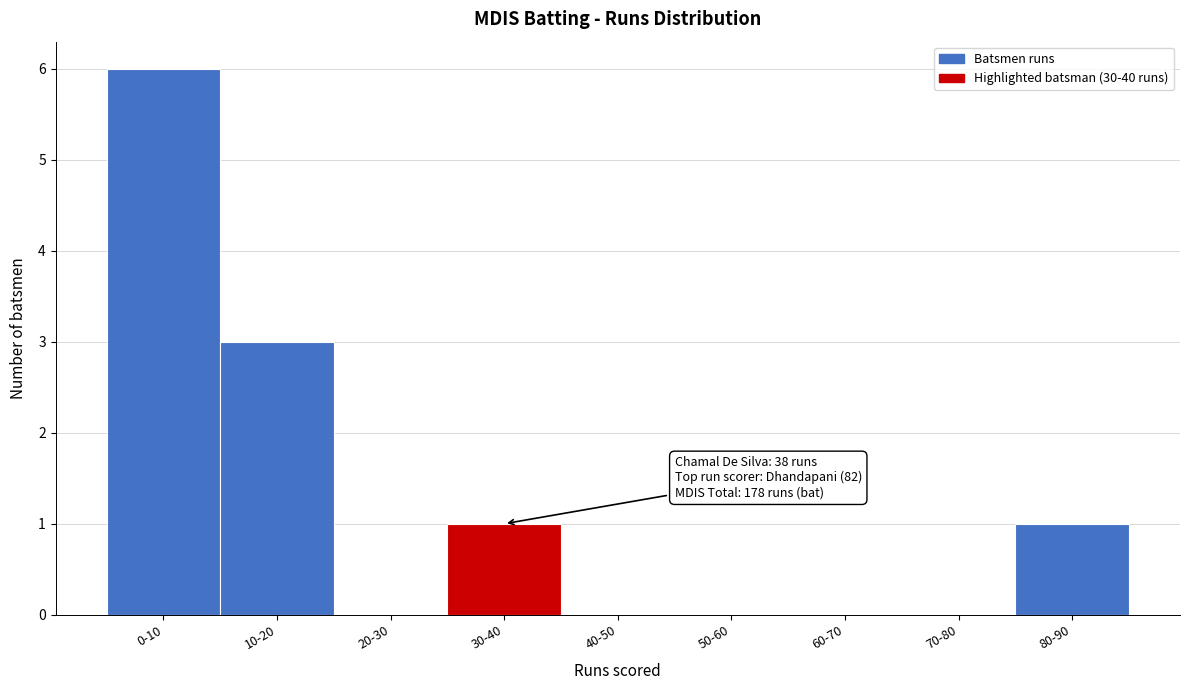

Reading right to left, what are all the values shown in this chart?

80-90=1	70-80=0	60-70=0	50-60=0	40-50=0	30-40=1	20-30=0	10-20=3	0-10=6